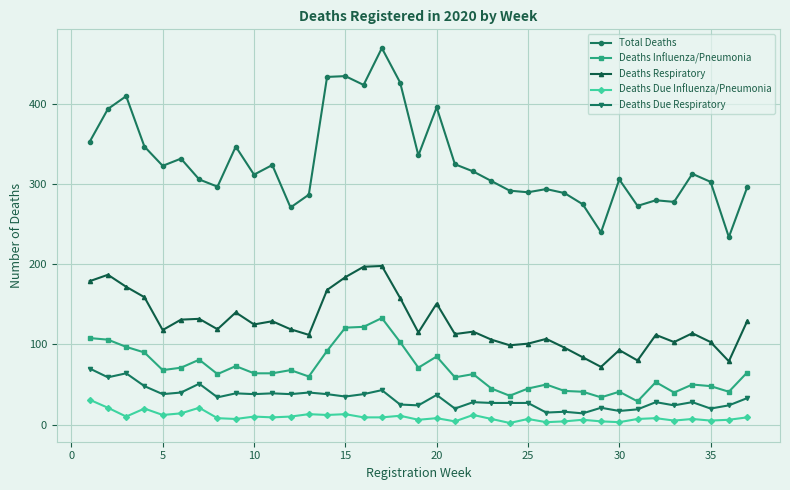

How many lines are shown in the chart?

5